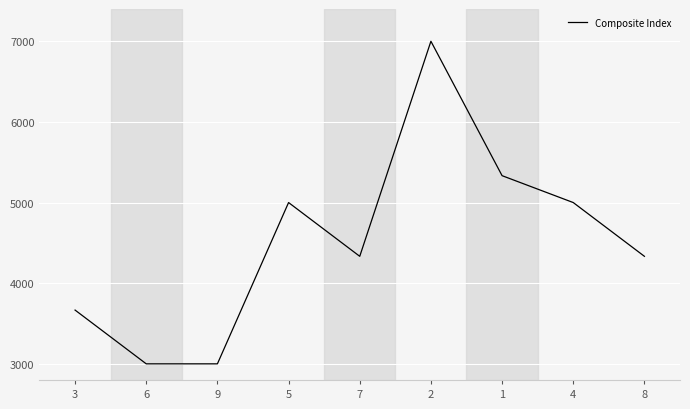

Is it true that the value at 7 is 1865.1?

False